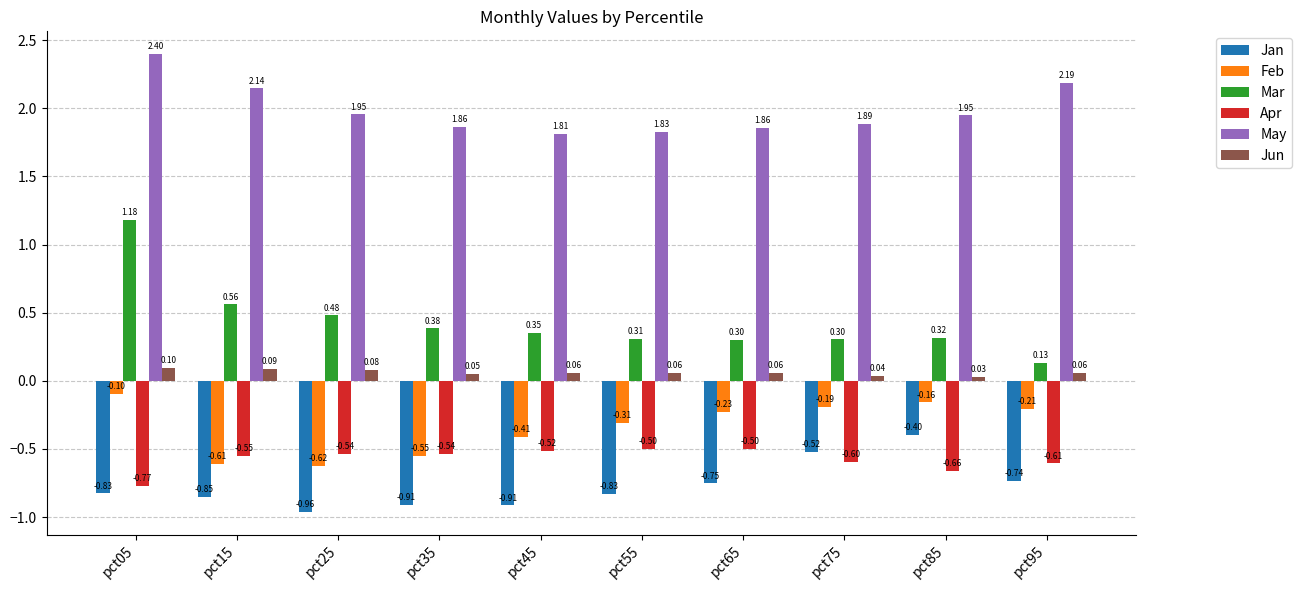

What value does the Jun series have at pct45?

0.1